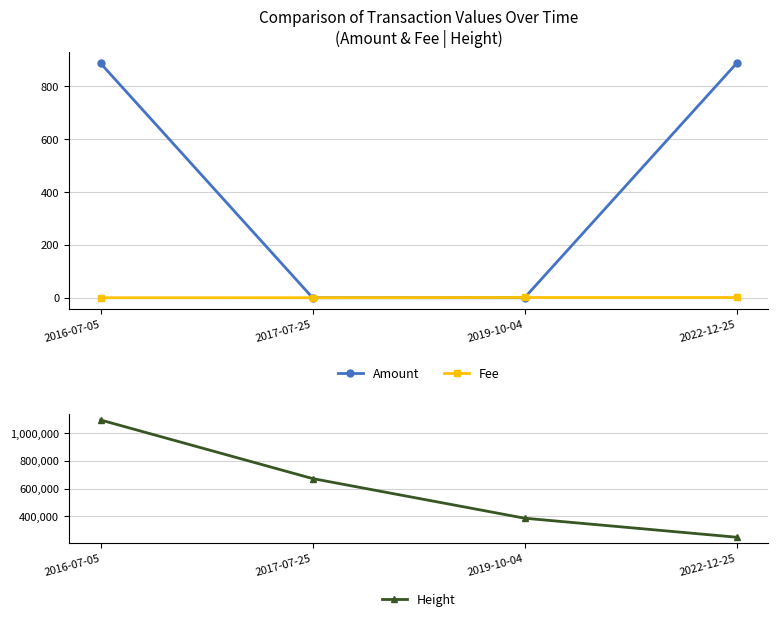

The Amount series shows 887.0 at 2016-07-05. True or false?

True